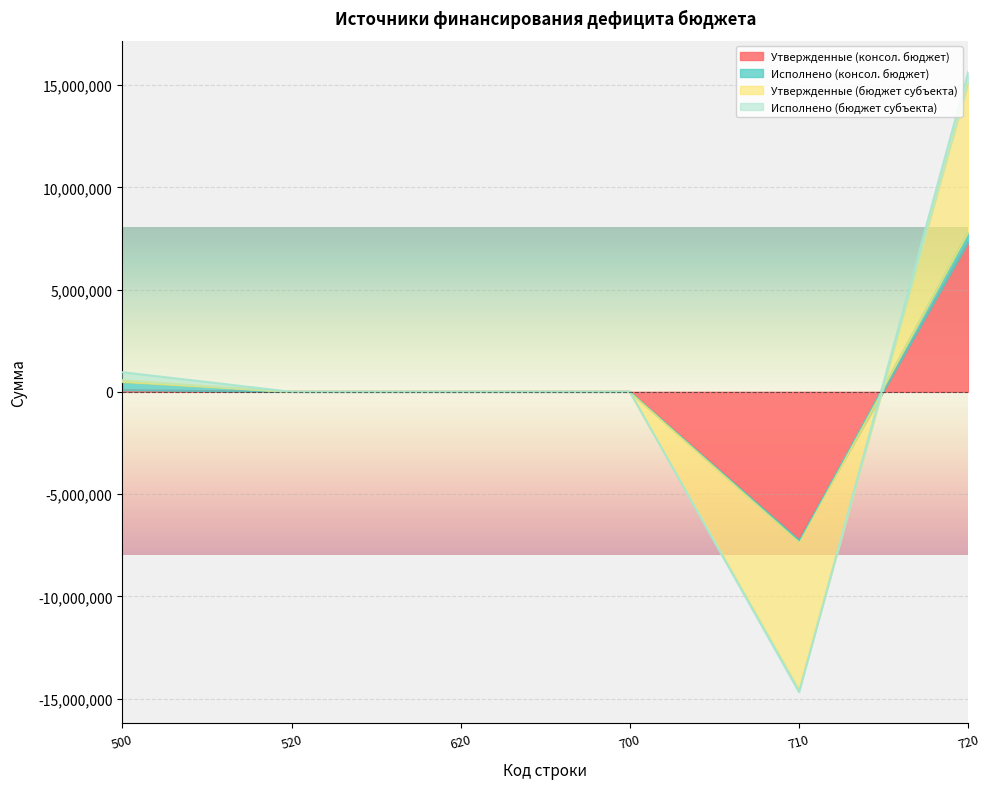

At how many categories does at least one series exceed 1315399?

1